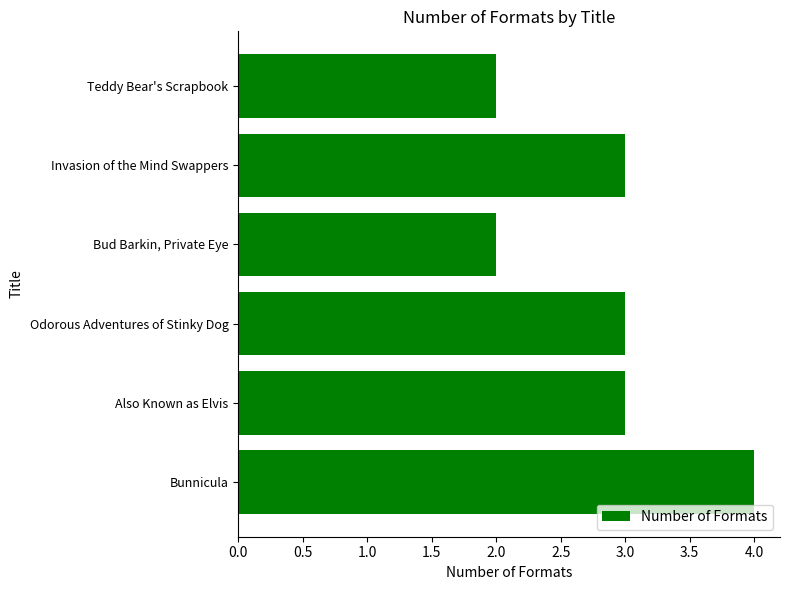

The chart shows a value of 3 at Odorous Adventures of Stinky Dog. True or false?

True